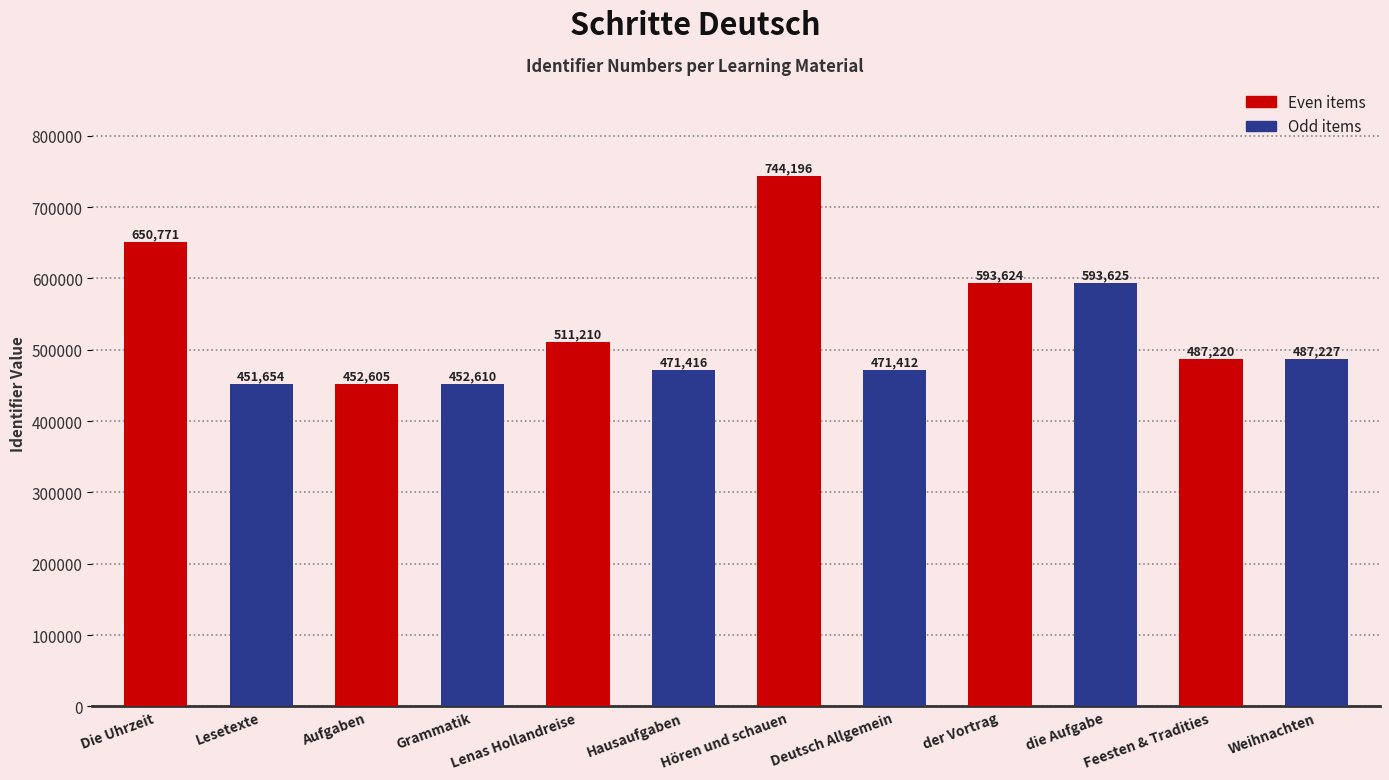

Reading right to left, list all the values displayed in this chart.

Even items: 487220	593624	744196	511210	452605	650771
Odd items: 487227	593625	471412	471416	452610	451654